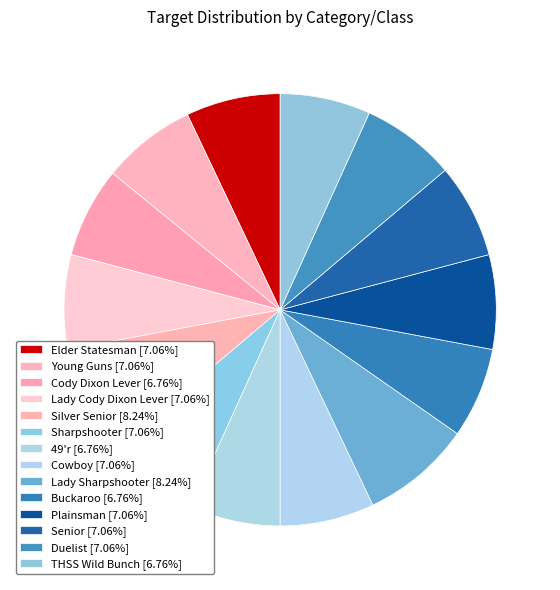

To the nearest percent, what portion does Plainsman represent?

7%